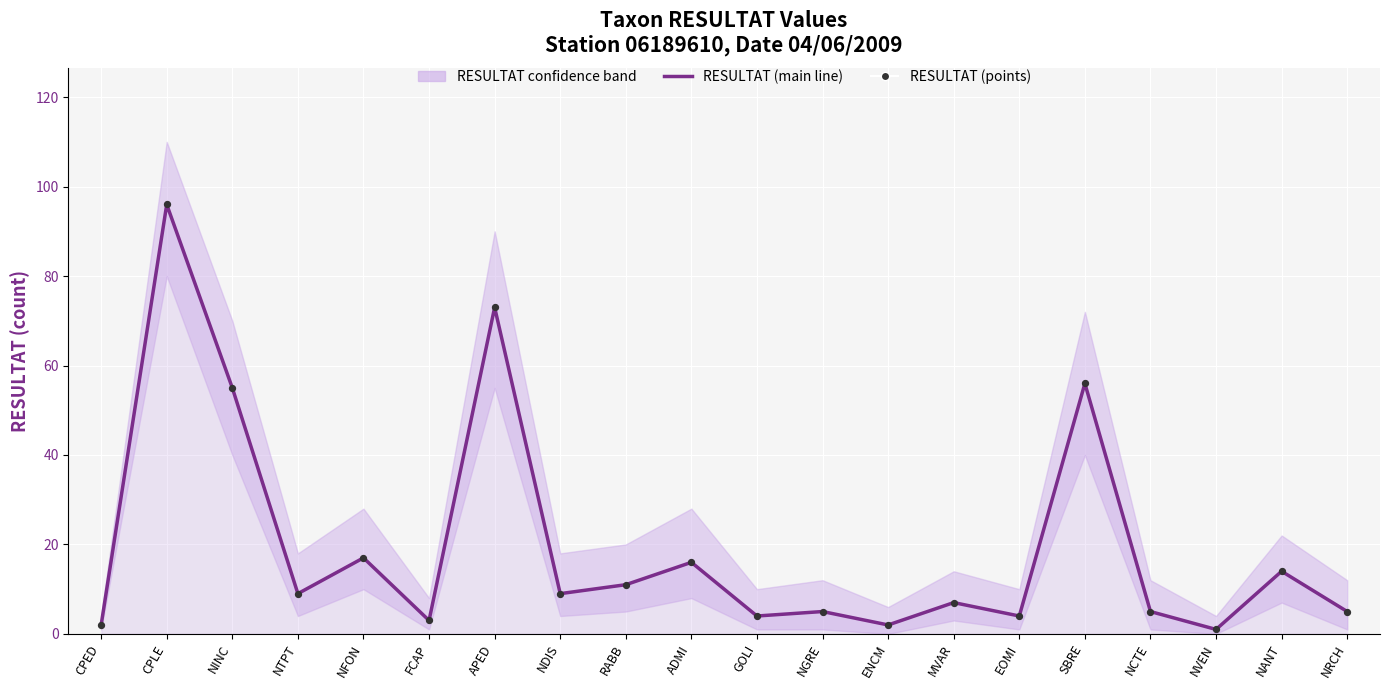

Which series reaches the minimum Y coordinate?

RESULTAT (main line)